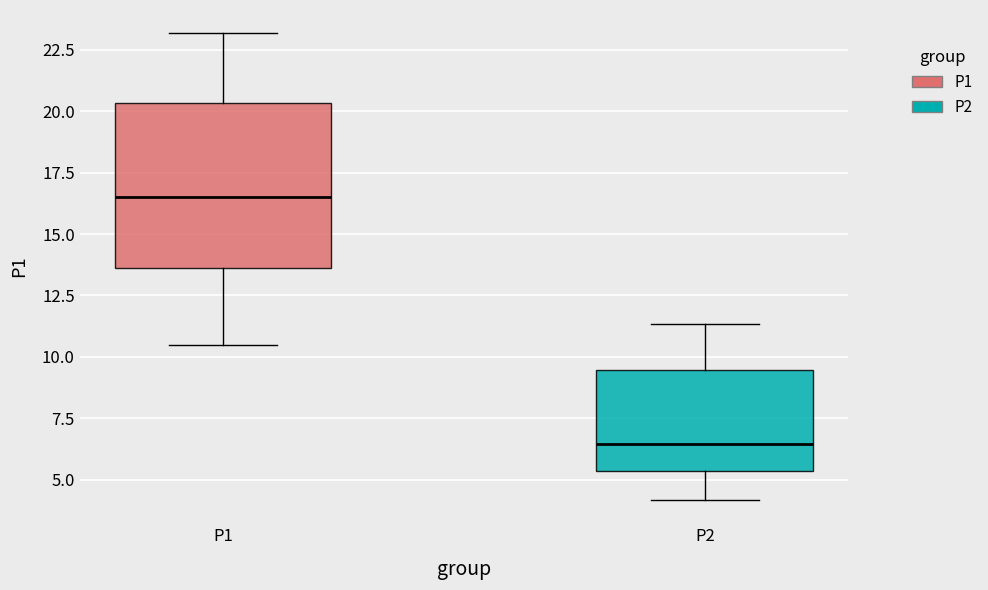

Where is the upper edge of the box for P2 on the y-axis? The values are not printed on the chart, so give them approximately, as read against the axis.

9.5